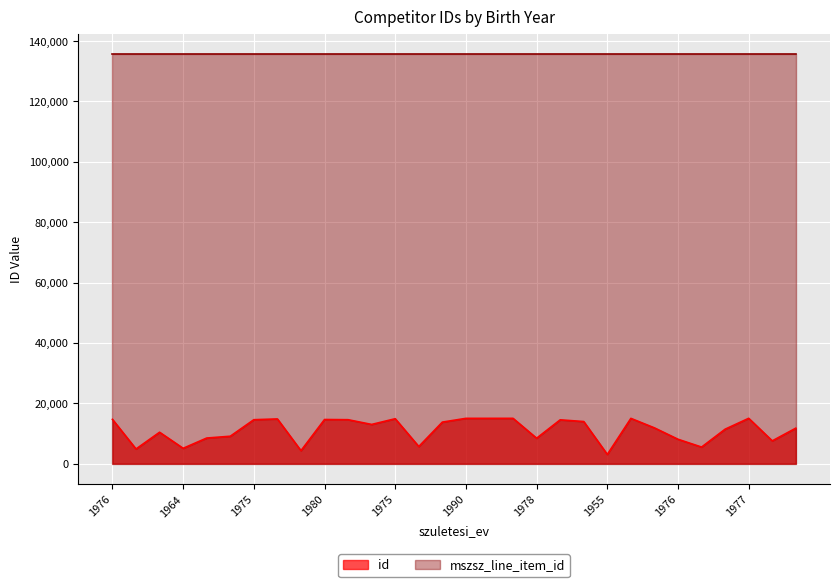

Rank the categories by value from lowest to highest.

1955, 1961, 1963, 1964, 1966, 1967, 1974, 1976, 1978, 1978, 1982, 1992, 1981, 1972, 1984, 1970, 1991, 1981, 1975, 1975, 1978, 1980, 1976, 1978, 1975, 1982, 1990, 1969, 1968, 1977